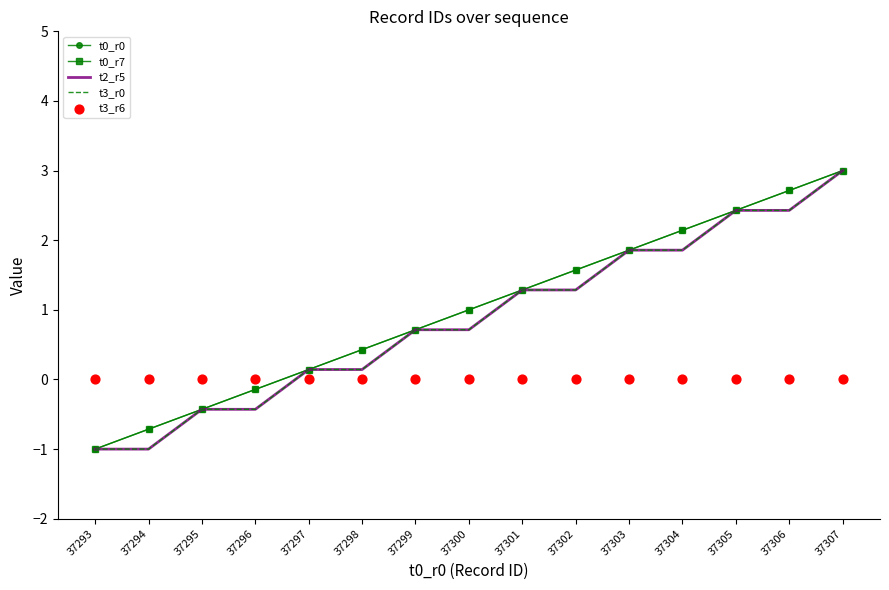

At which category is the sum across all series the highest?

37307